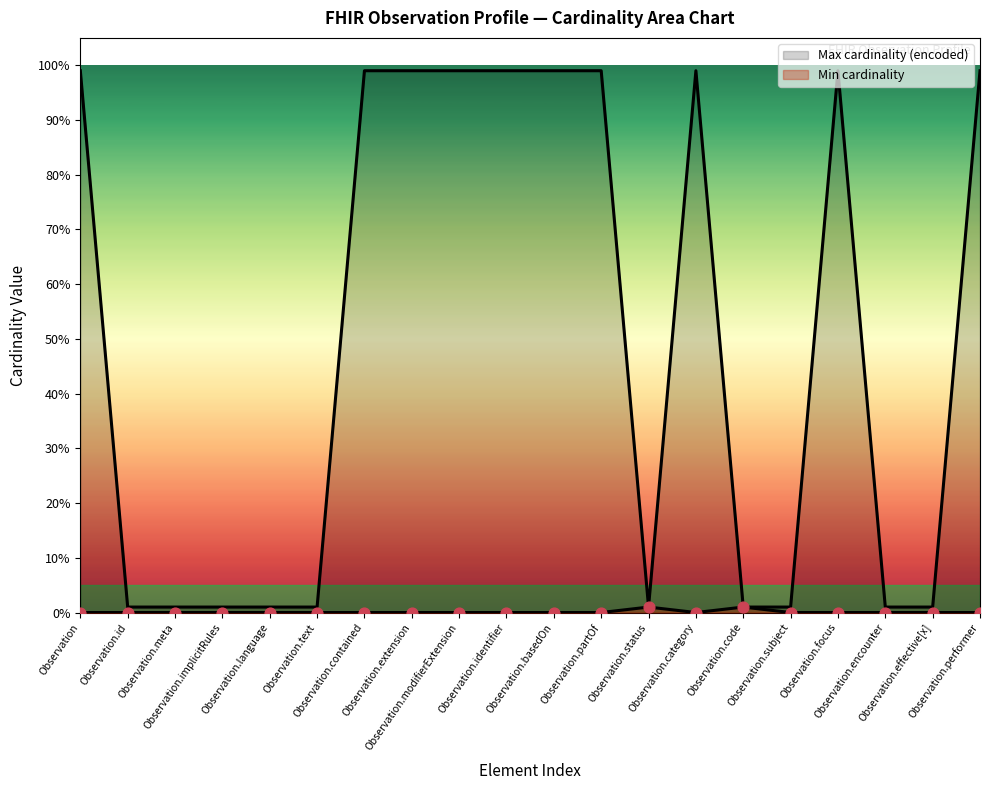

Is the value of Min cardinality at Observation.status greater than the value of Max cardinality (encoded) at Observation.subject?

No